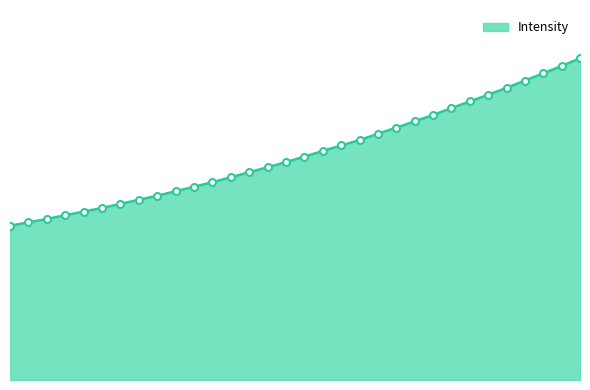

Does the chart have visible grid lines?

No